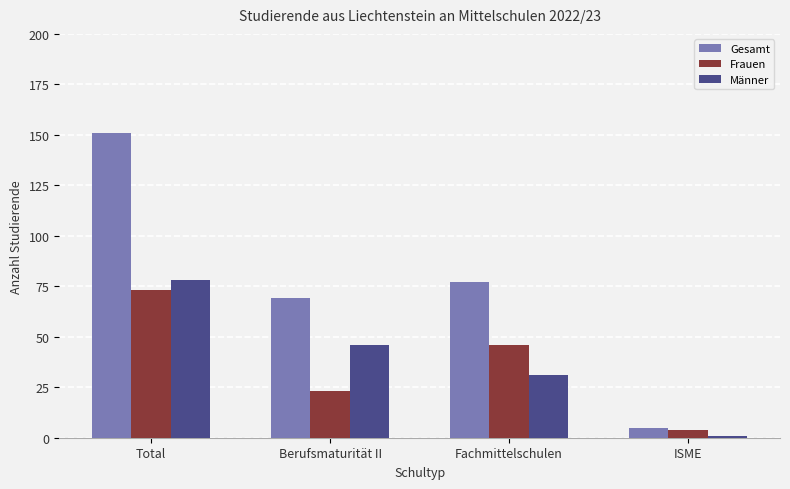

Does the chart contain any negative values?

No